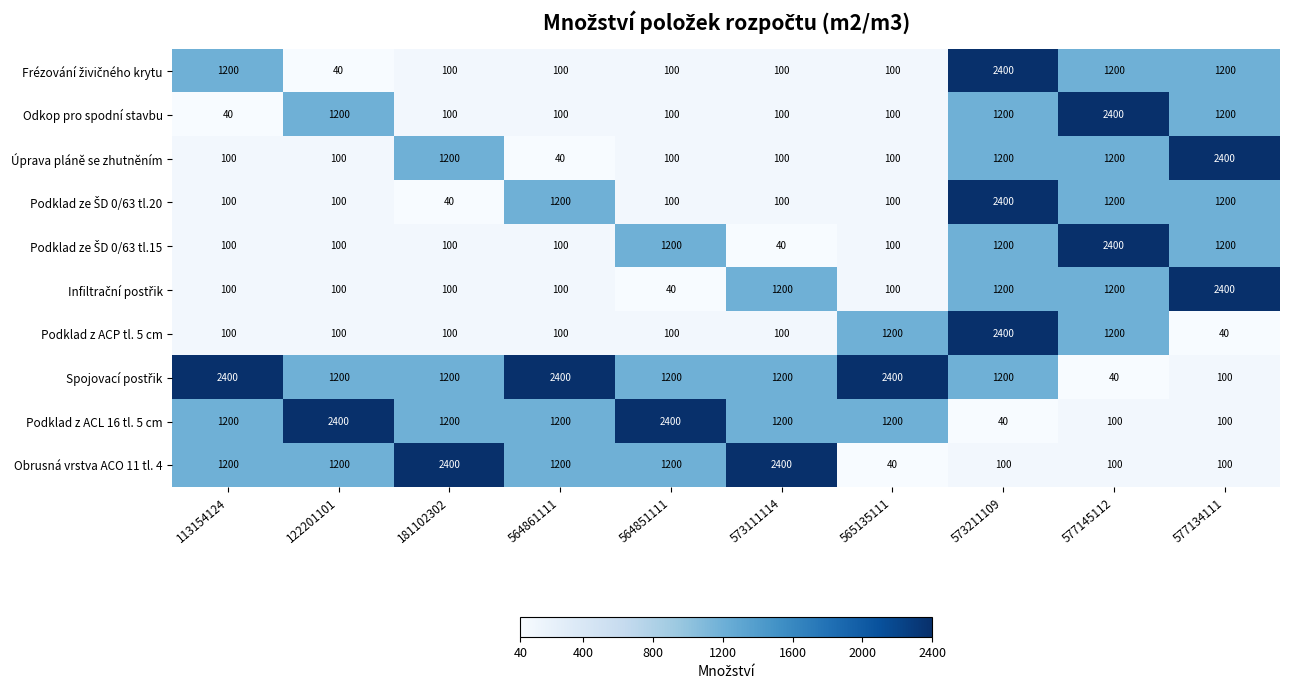

What is the approximate value of Podklad z ACL 16 tl. 5 cm at 181102302?

1200